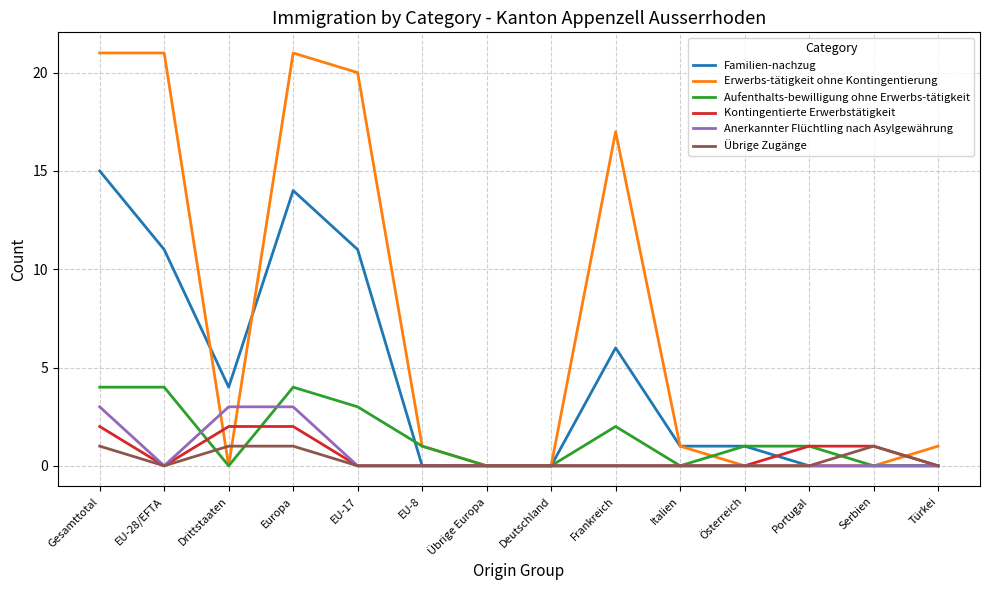

What position from the left is Italien?

10